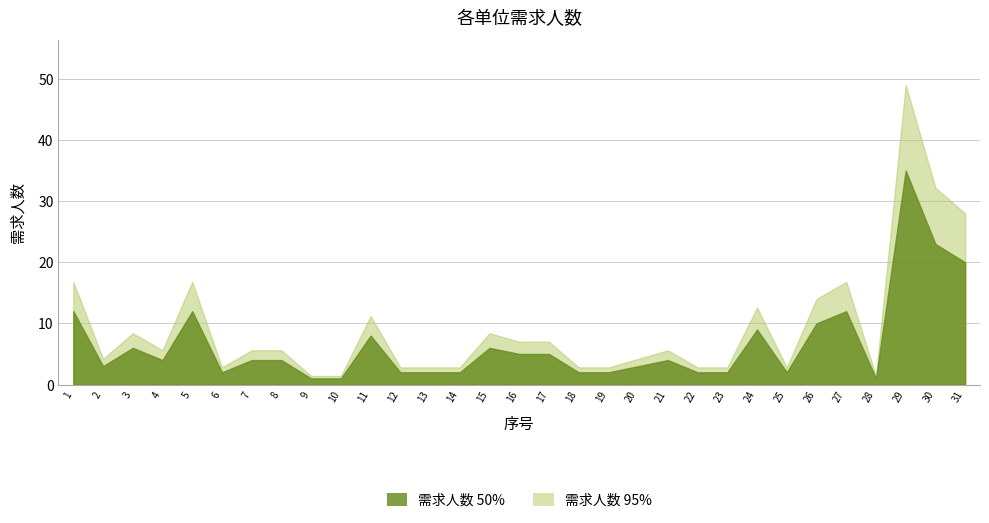

Which label corresponds to the smallest value in the chart?

9